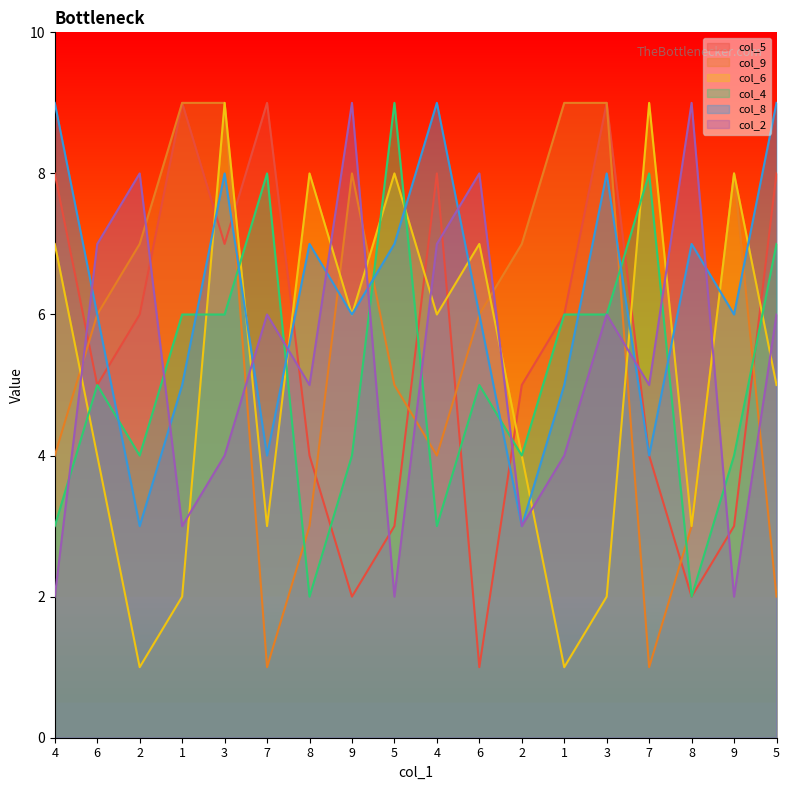

At 1, list the series in order from largest to smallest.

col_5, col_9, col_4, col_8, col_2, col_6